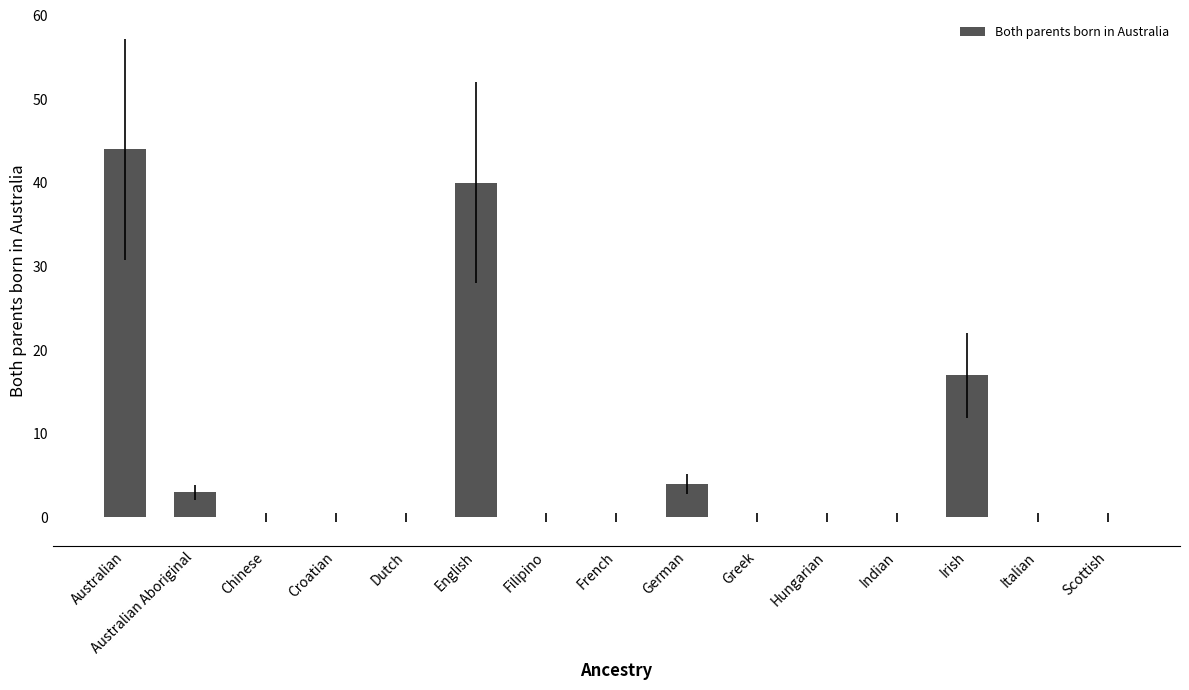

Is it true that the value at Irish is 4?

False